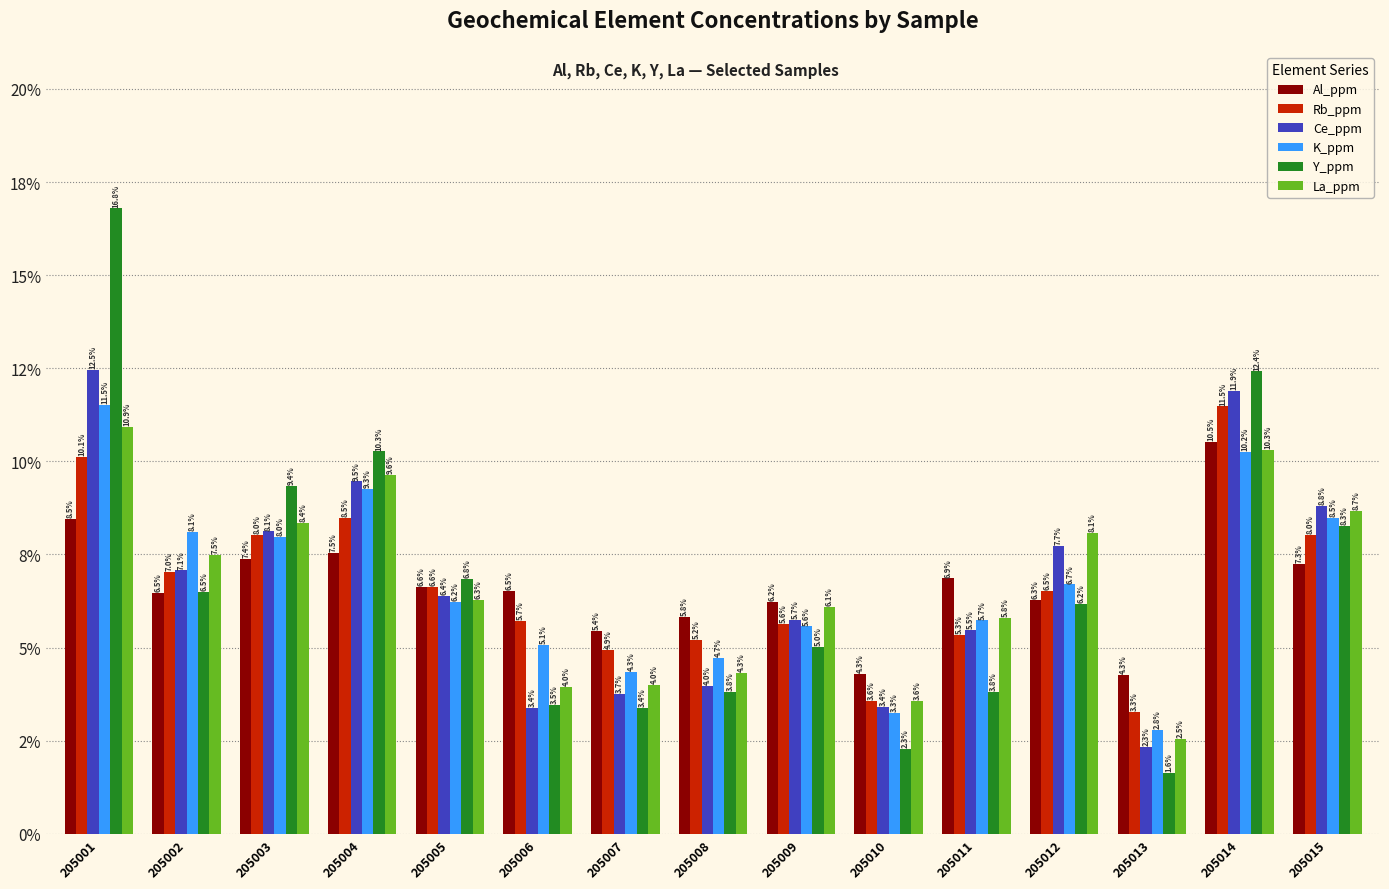

What are all the series names shown in the legend?

Al_ppm, Rb_ppm, Ce_ppm, K_ppm, Y_ppm, La_ppm